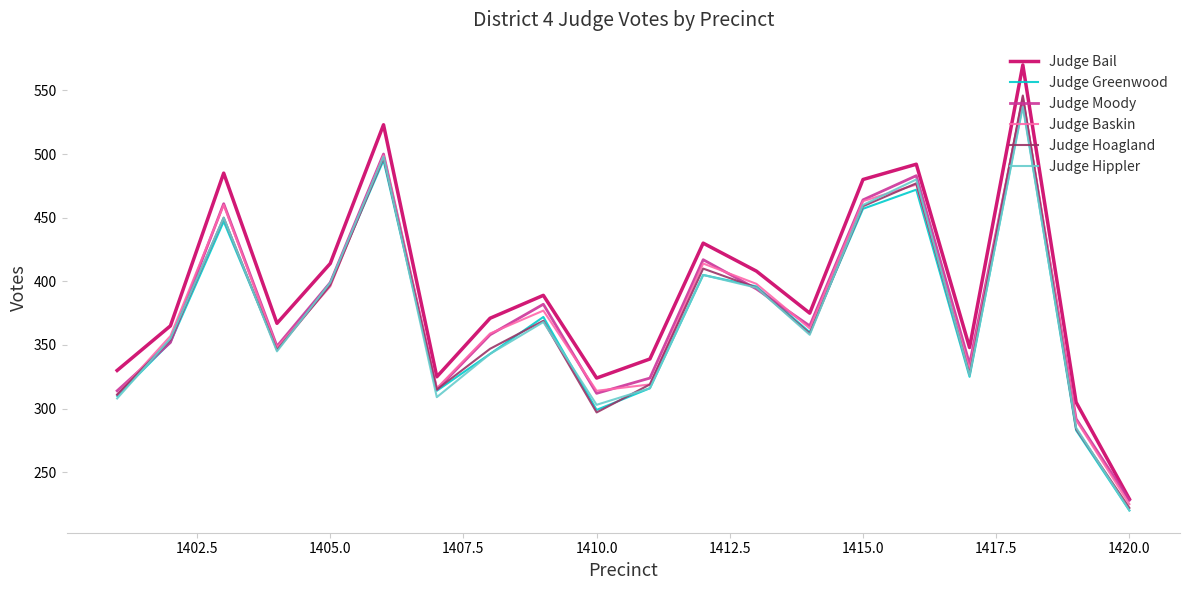

What is the maximum value shown in the chart?

570